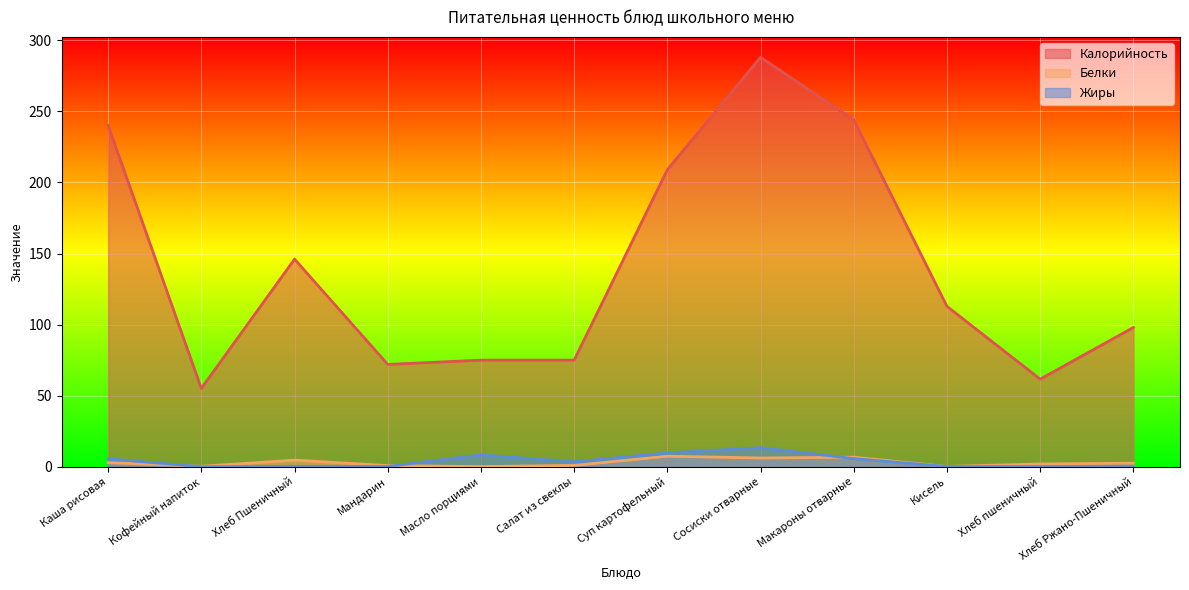

True or false: Калорийность and Жиры intersect in this chart.

False